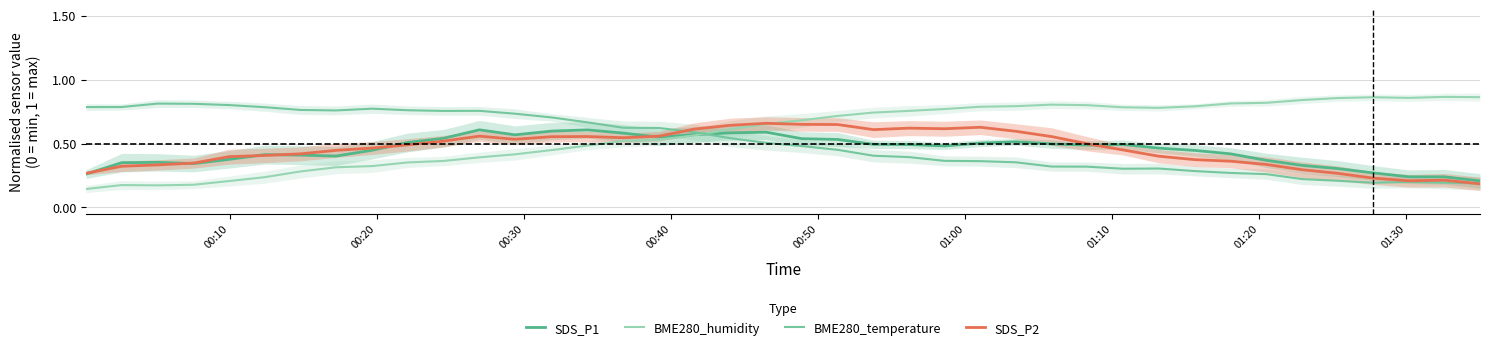

True or false: BME280_humidity and SDS_P2 cross at least once.

True